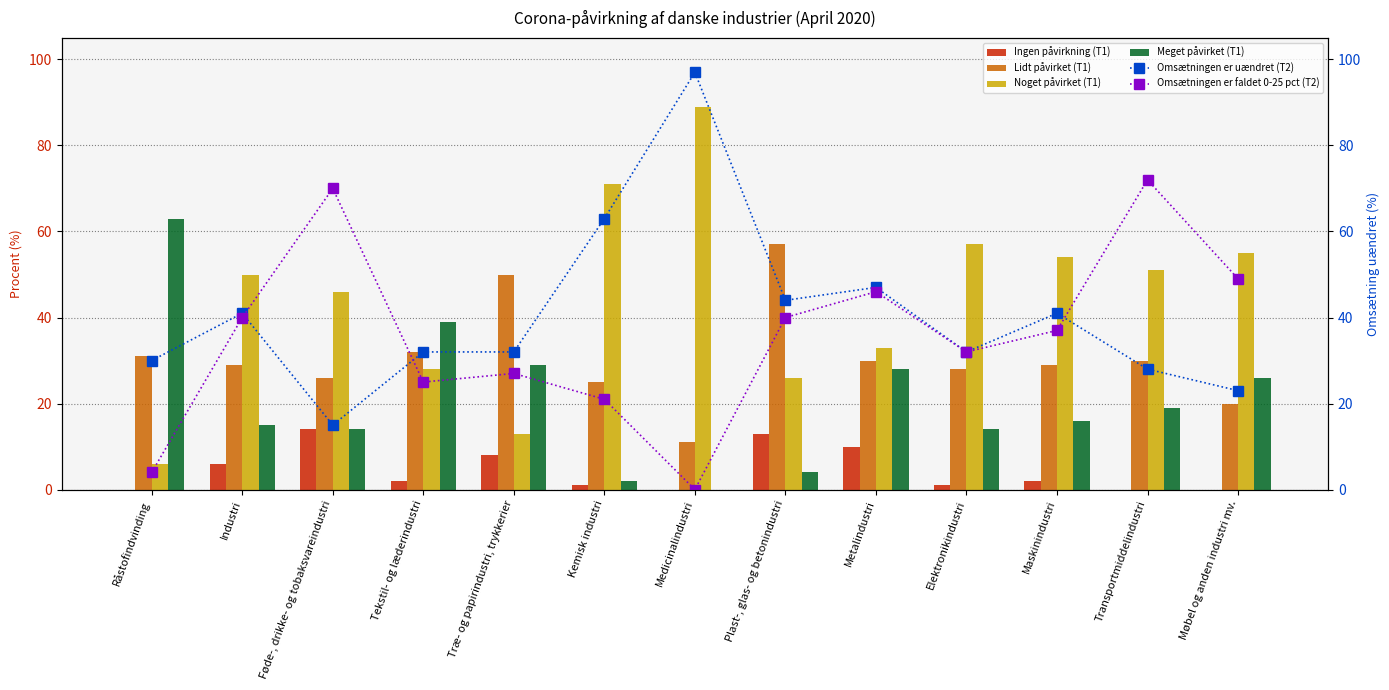

Reading left to right, list all the values displayed in this chart.

Ingen påvirkning (T1): 0	6	14	2	8	1	0	13	10	1	2	0	0
Lidt påvirket (T1): 31	29	26	32	50	25	11	57	30	28	29	30	20
Noget påvirket (T1): 6	50	46	28	13	71	89	26	33	57	54	51	55
Meget påvirket (T1): 63	15	14	39	29	2	0	4	28	14	16	19	26
Omsætningen er uændret (T2): 30	41	15	32	32	63	97	44	47	32	41	28	23
Omsætningen er faldet 0-25 pct (T2): 4	40	70	25	27	21	0	40	46	32	37	72	49